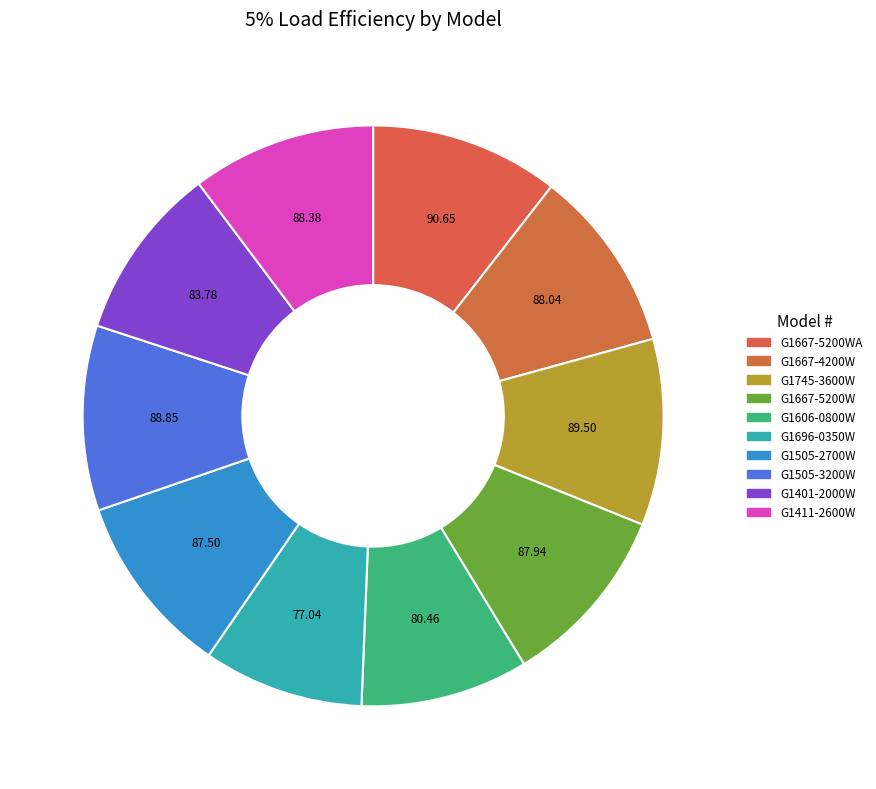

Count the number of slices in the pie.

10